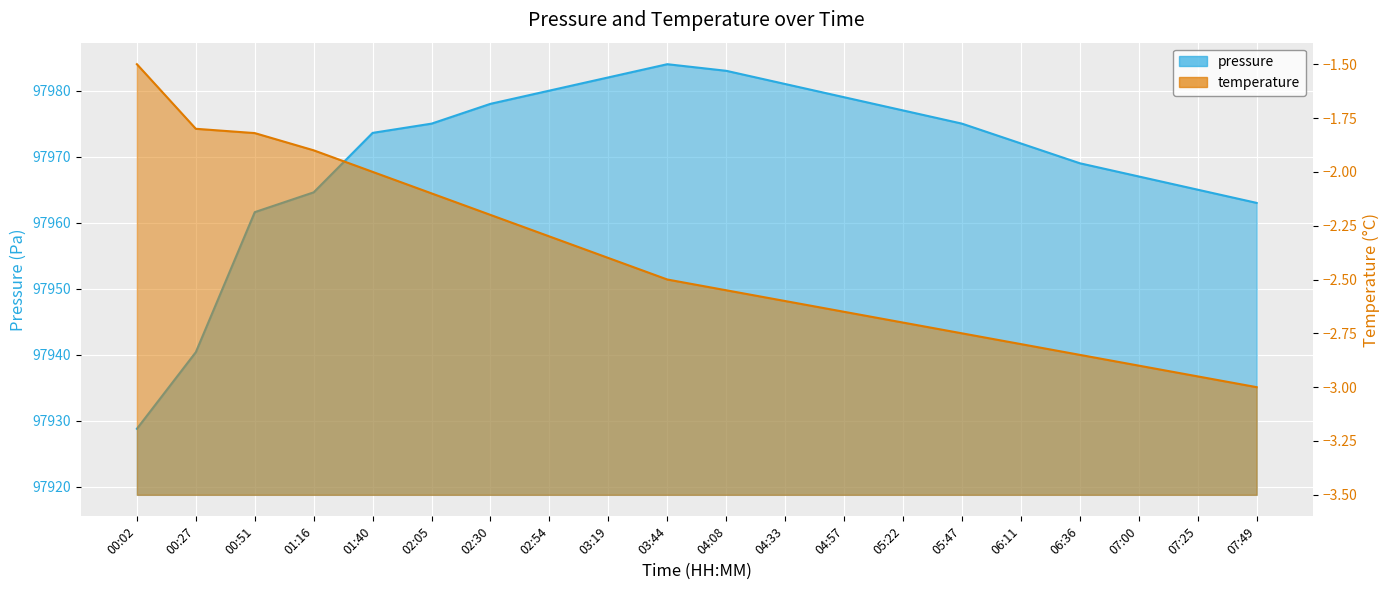

How many interior local peaks does the pressure series have?

1